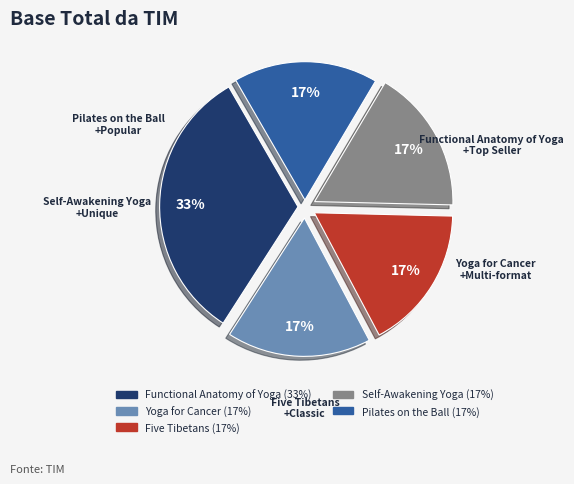

The Pilates on the Ball slice represents 17% of the pie. True or false?

True